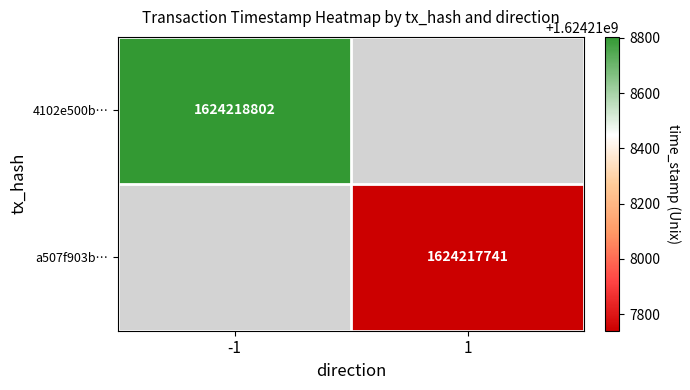

List the series in order of their overall mean, highest first.

4102e500b2cce89ed250f486eae7448c8079052, a507f903b00b655485e4e75662981cf3c20a03e